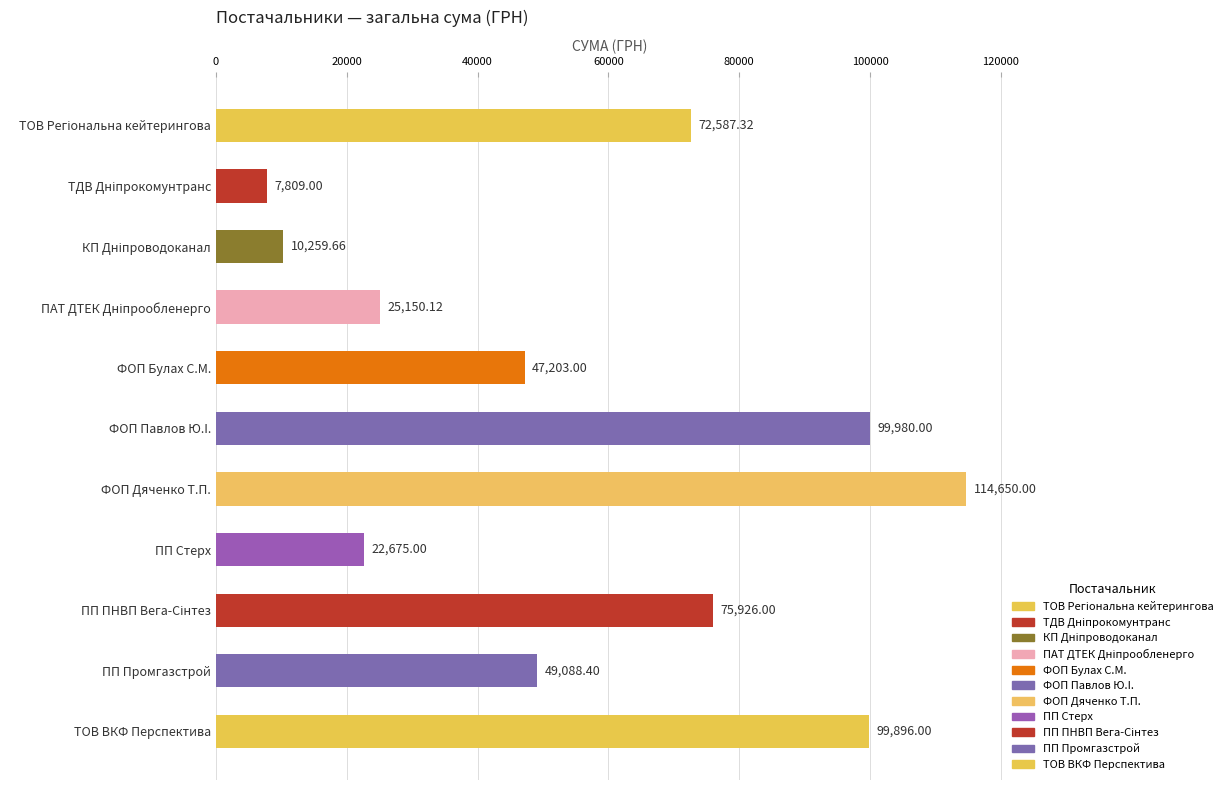

What is the difference between the maximum and minimum values?

106841.0